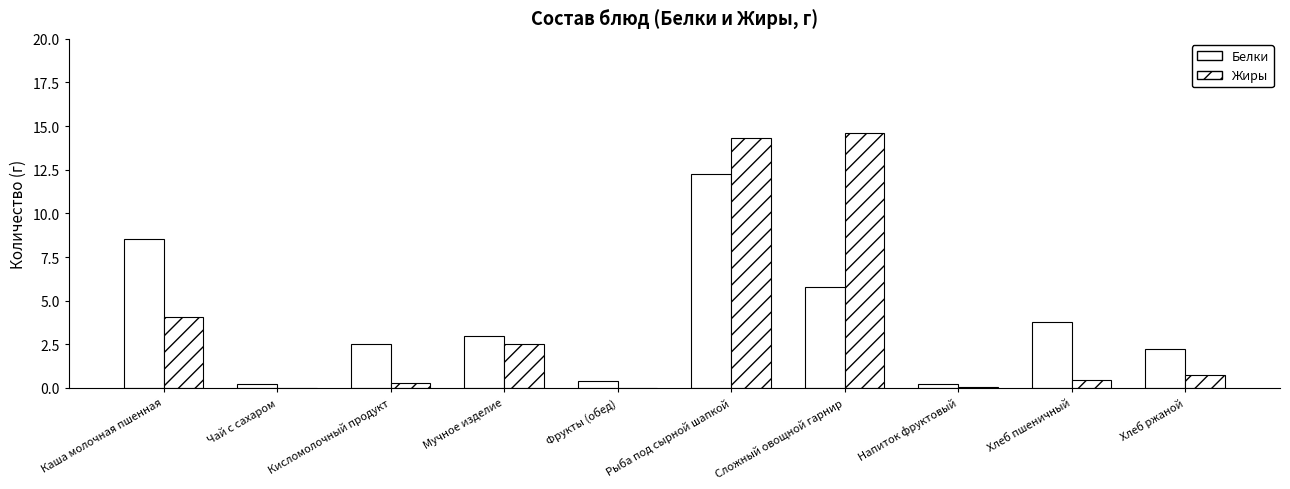

Which series has the largest range (max minus min)?

Жиры